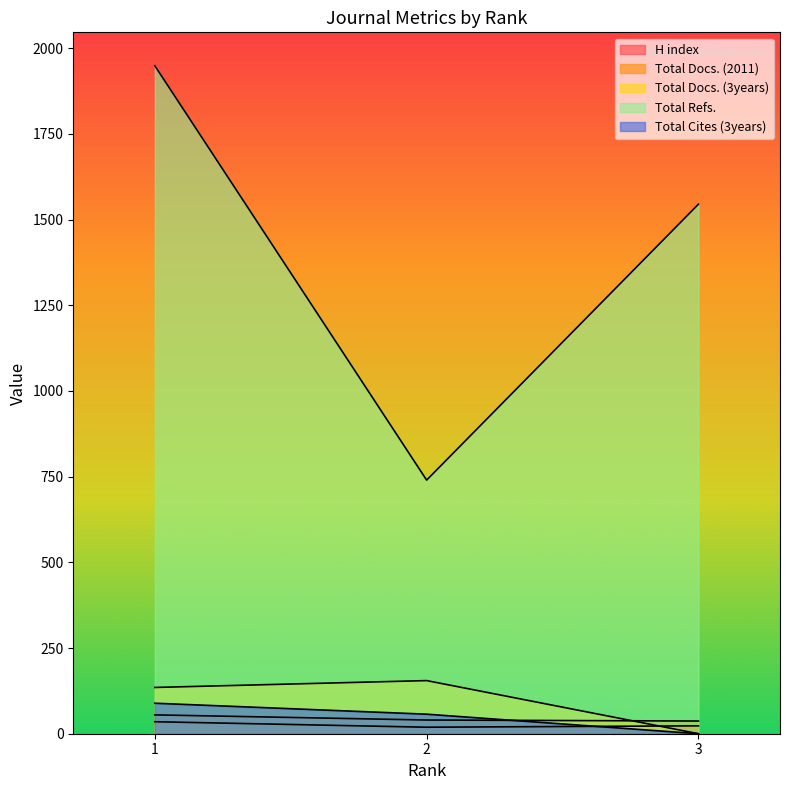

How many lines are shown in the chart?

5